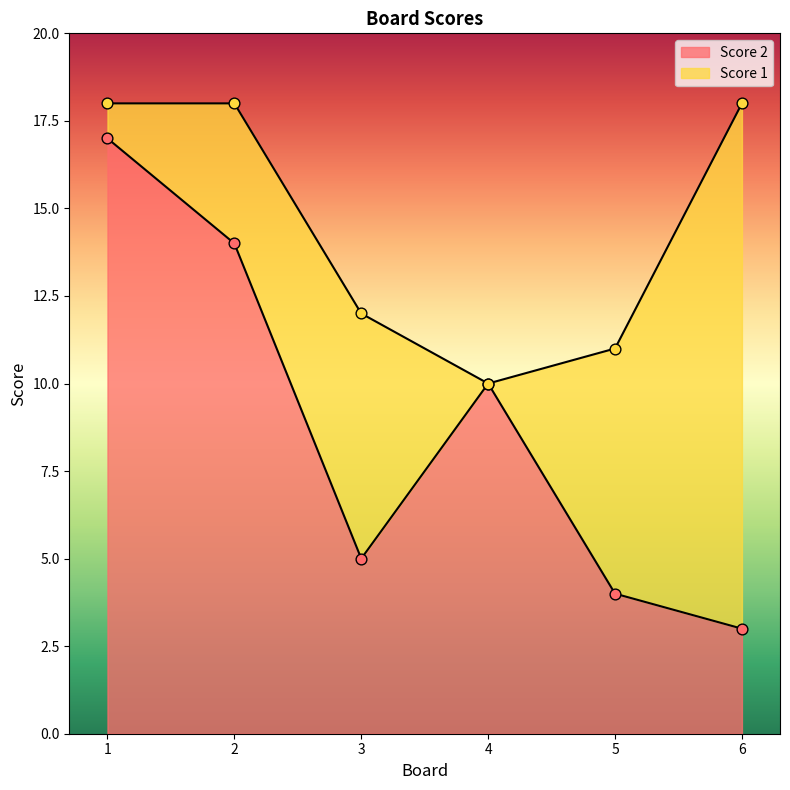

At which category is the sum across all series the highest?

1